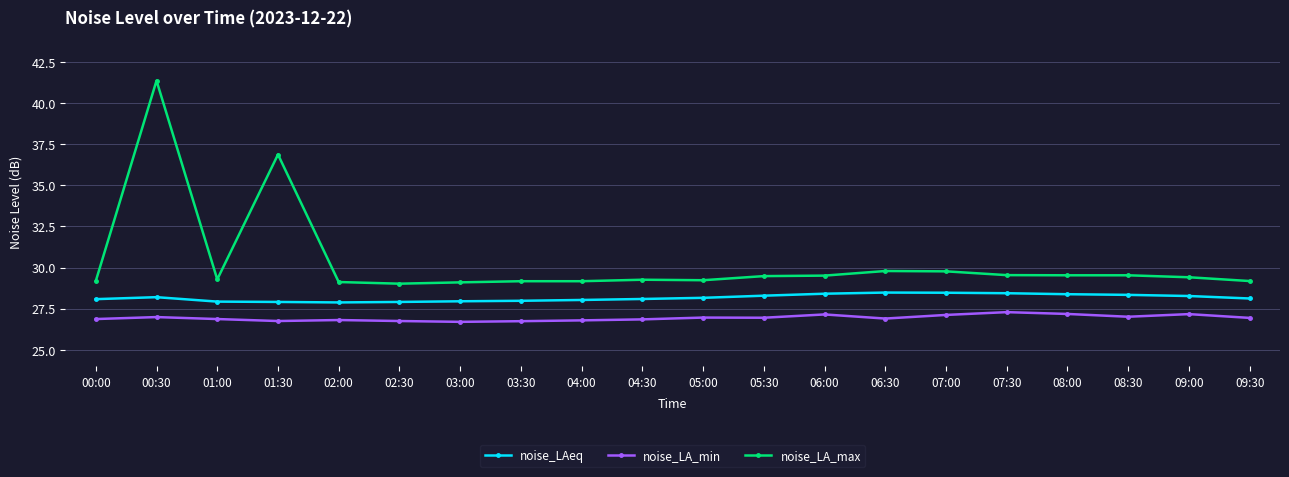

Which series has the largest range (max minus min)?

noise_LA_max